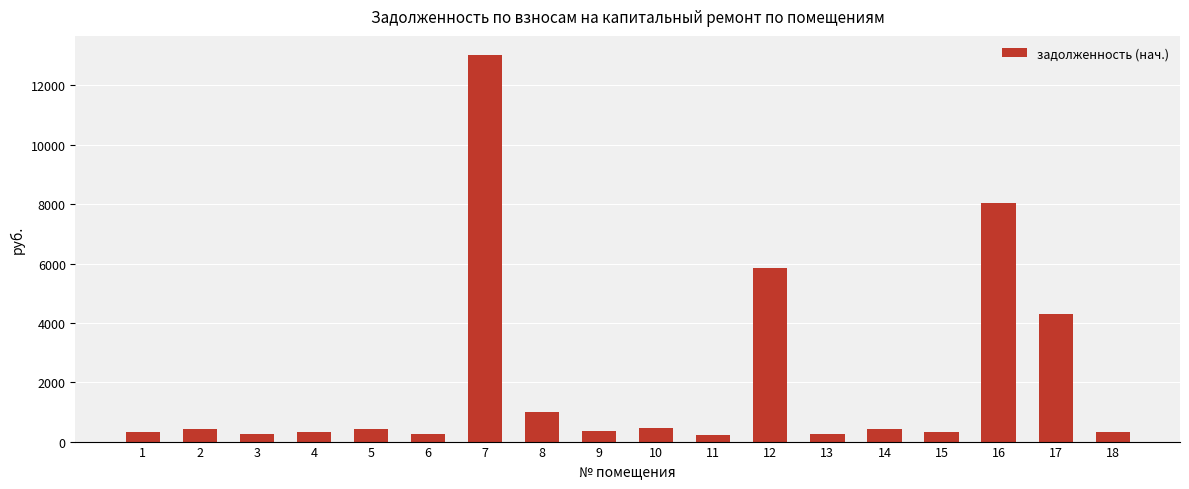

How many distinct data groups are displayed?

1